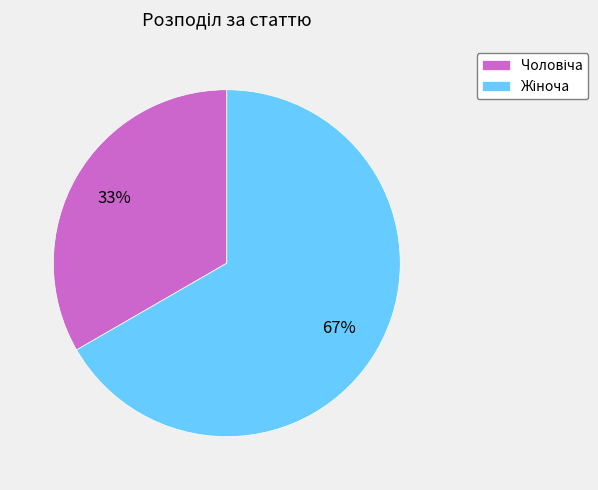

To the nearest percent, what is the average slice percentage?

50%